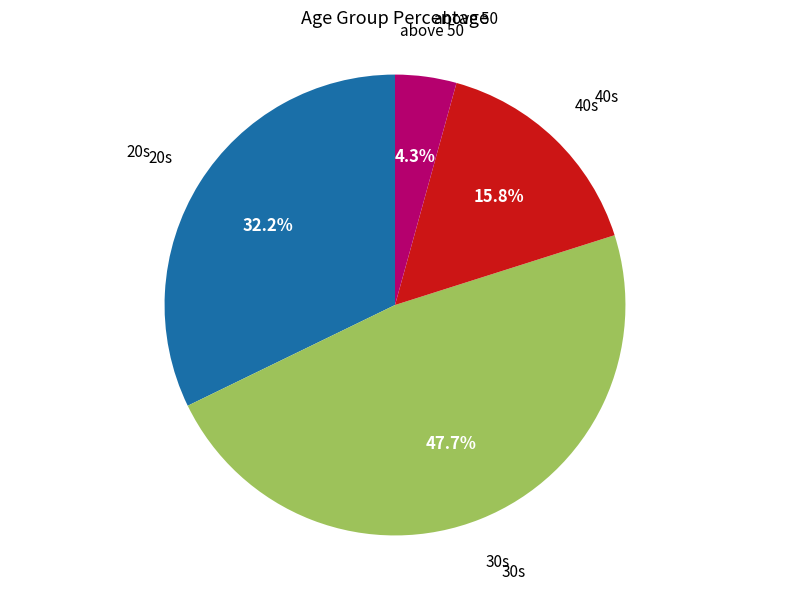

Is there a majority slice in this chart?

No